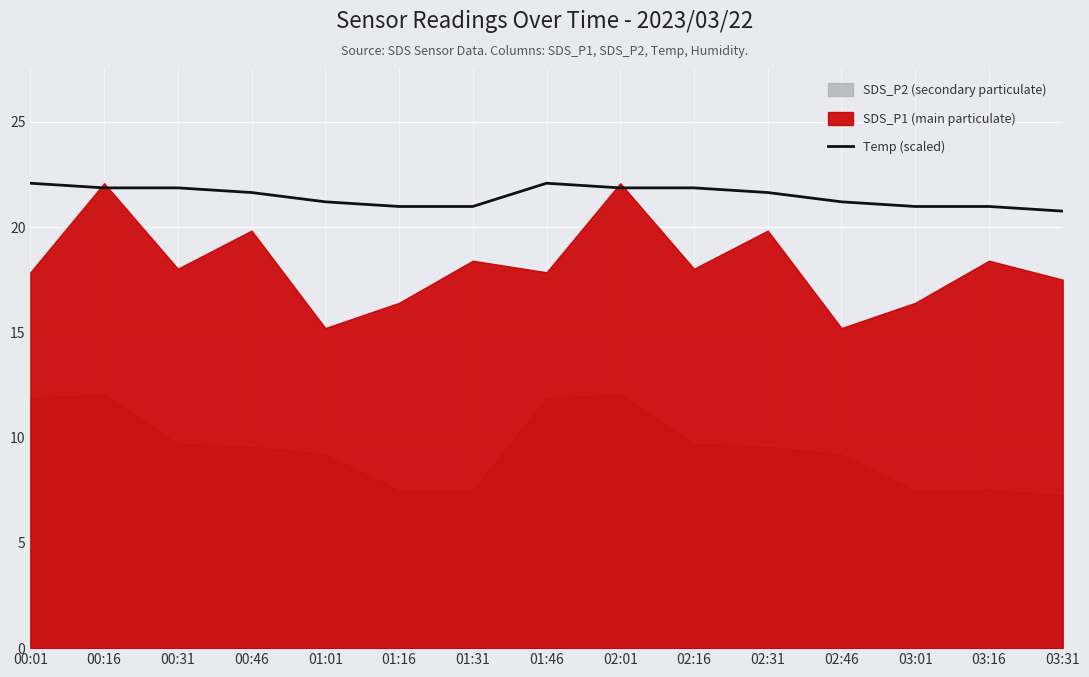

List the labels in order of value, smallest first.

03:31, 01:16, 01:31, 03:01, 03:16, 01:01, 02:46, 00:46, 02:31, 00:16, 00:31, 02:01, 02:16, 00:01, 01:46